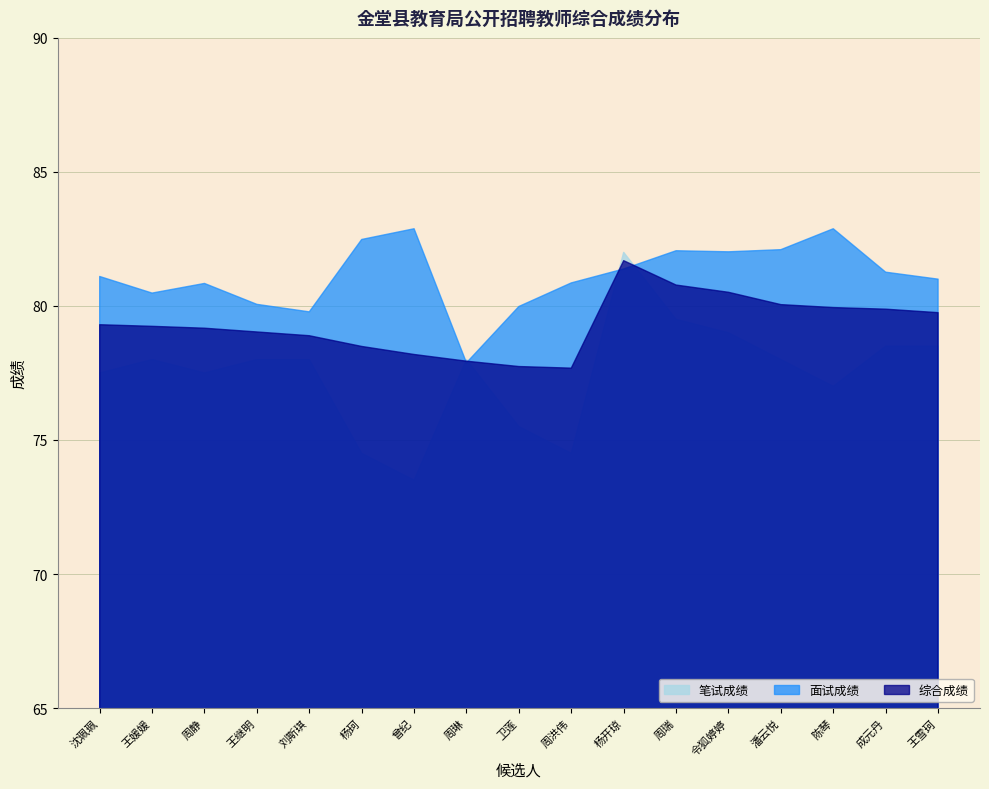

What position from the left is 周洪伟?

10